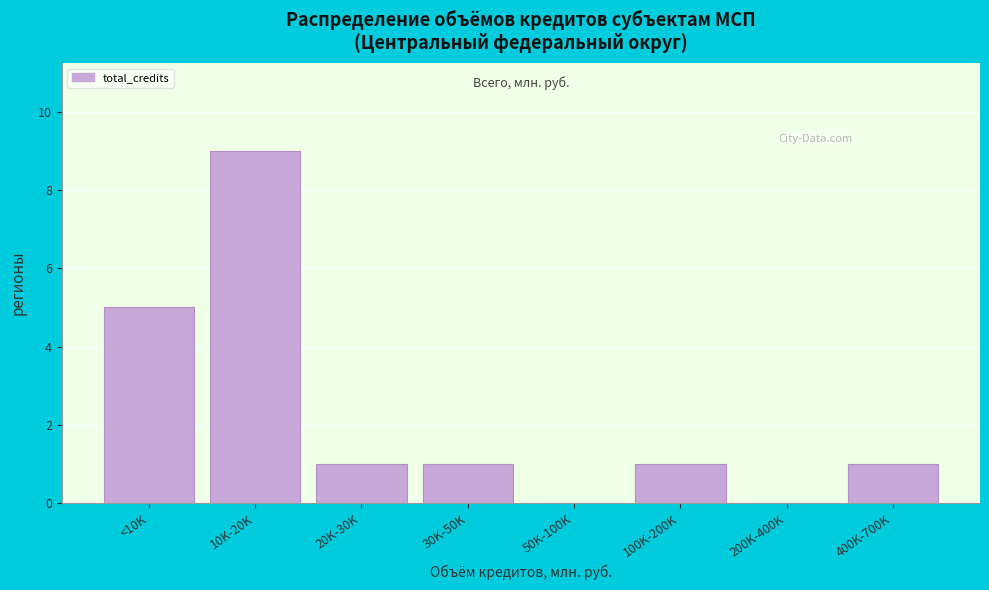

Reading right to left, what are all the values shown in this chart?

400K-700K=1	200K-400K=0	100K-200K=1	50K-100K=0	30K-50K=1	20K-30K=1	10K-20K=9	<10K=5